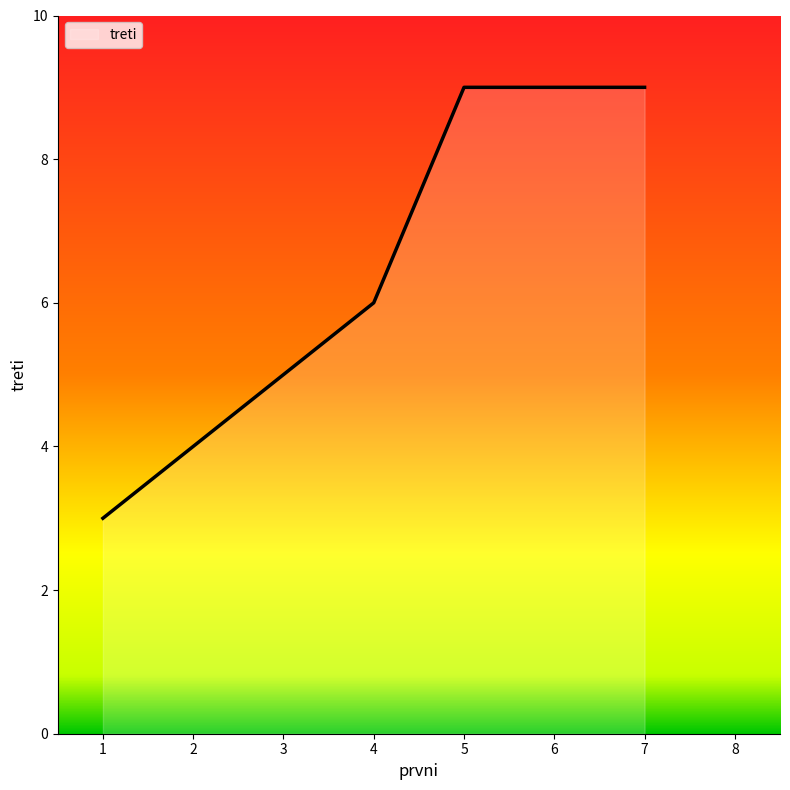

What is the sum of the values at 4 and 1?

9